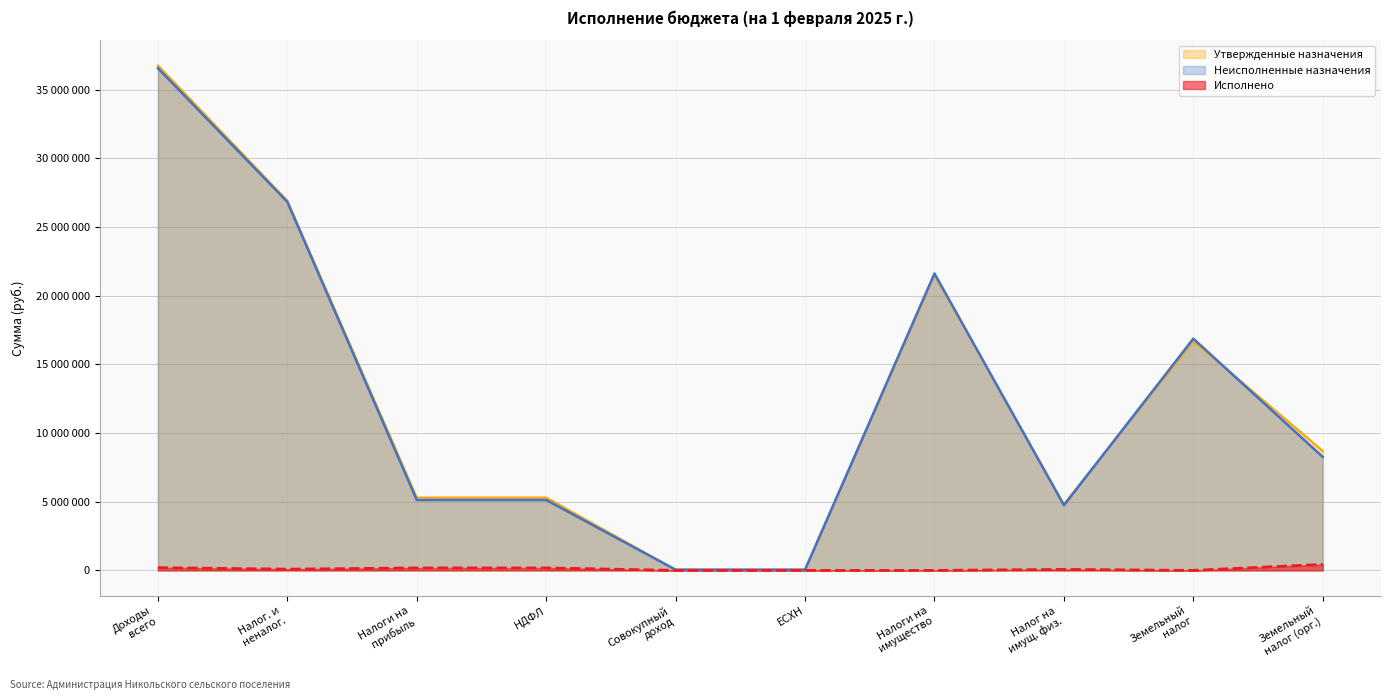

At how many categories does at least one series exceed 387641?

8